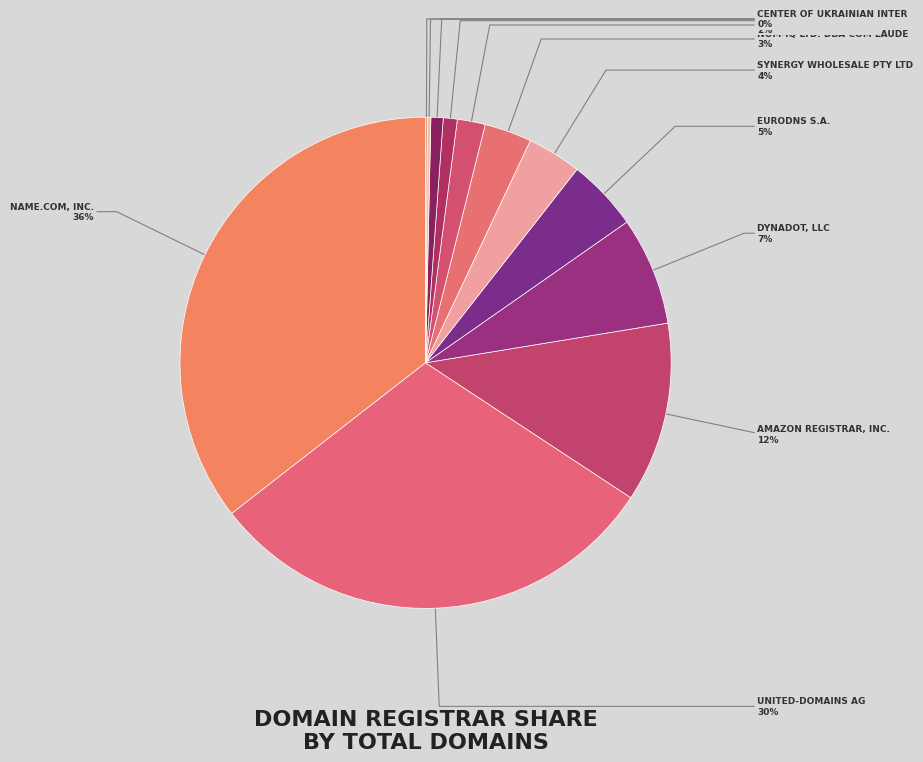

How many slices are in this pie chart?

12